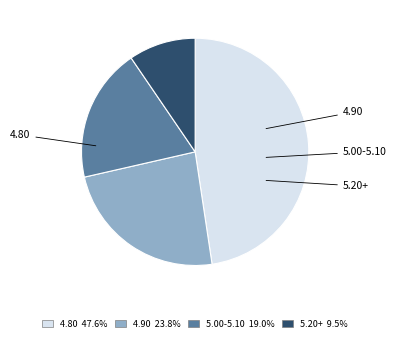

Combined, do 5.00-5.10 19.0% and 5.20+ 9.5% account for over 50%?

No